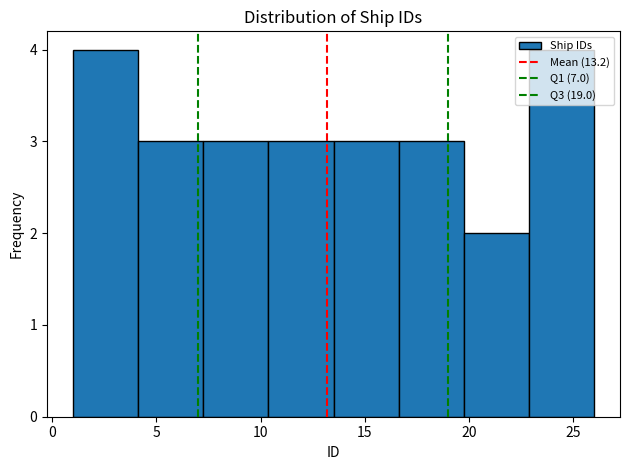

How tall is the bar that spans 4.0 to 7.5 on the x-axis? Neither the bar edges nor the heights are printed on the chart, so give them approximately, as read against the axes.

3